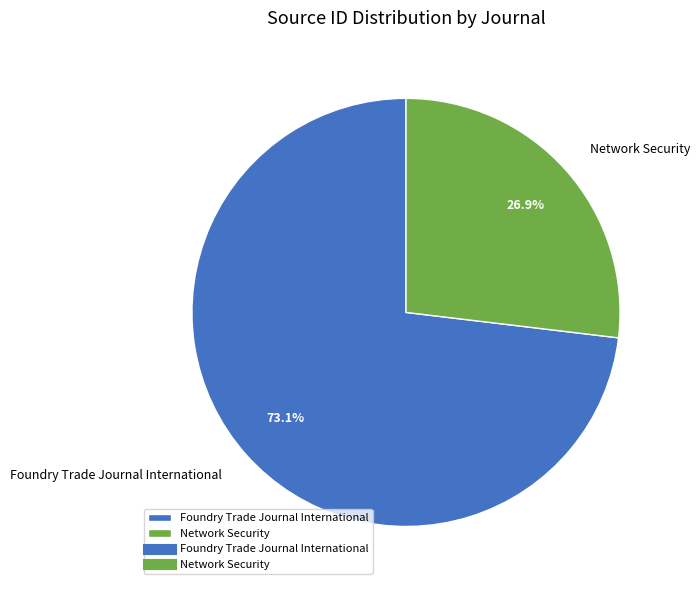

Is there any slice that represents more than half of the pie?

Yes